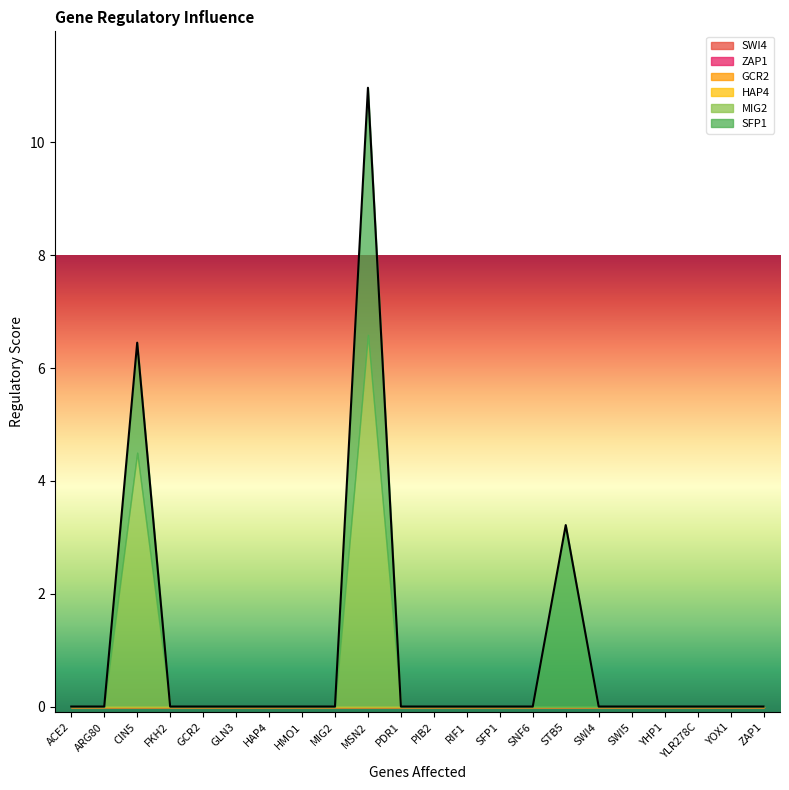

Which series has the largest total across all categories?

MIG2